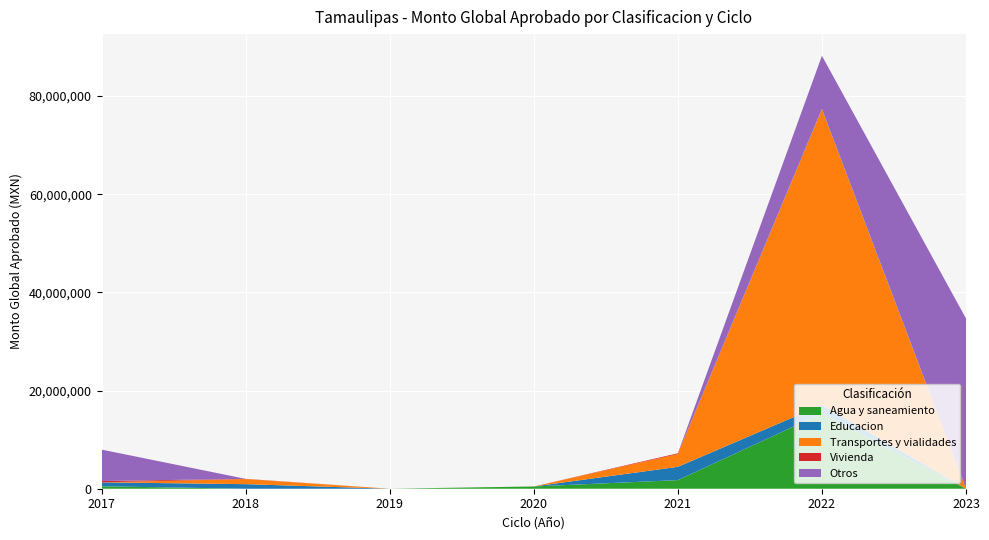

Reading left to right, transcribe all the data shown in this chart.

Agua y saneamiento: 498790.9	0.0	0.0	460000.0	1757506.3	15335875.5	0.0
Educacion: 800000.0	930000.0	0.0	0.0	2703129.6	1724161.8	0.0
Transportes y vialidades: 0.0	1038450.0	0.0	0.0	2598703.9	60286004.7	0.0
Vivienda: 262750.0	40880.0	0.0	0.0	155978.1	0.0	0.0
Otros: 6410776.0	0.0	0.0	0.0	0.0	10847243.7	34672500.0